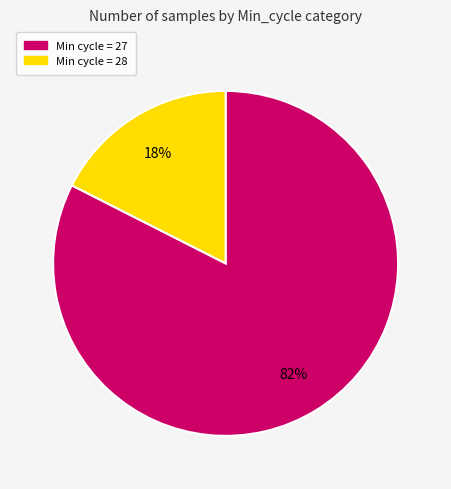

To the nearest percent, what is the average slice percentage?

50%